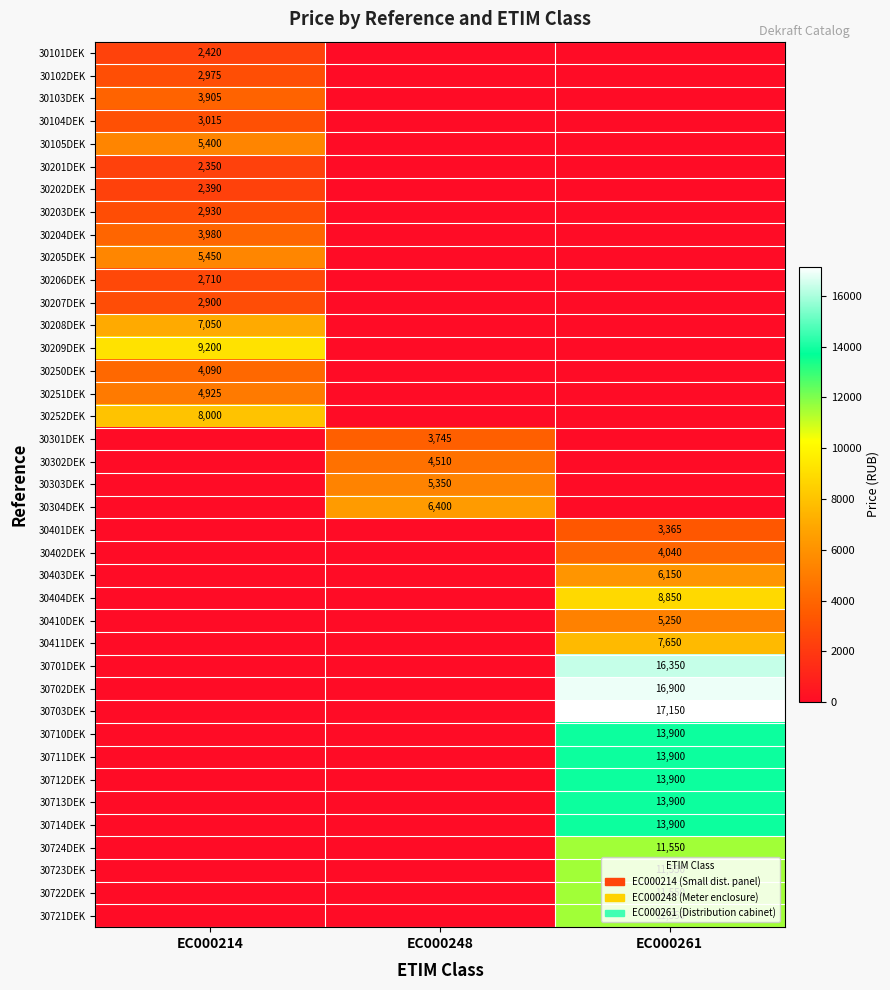

True or false: 30303DEK has a value of 3047 at EC000248.

False